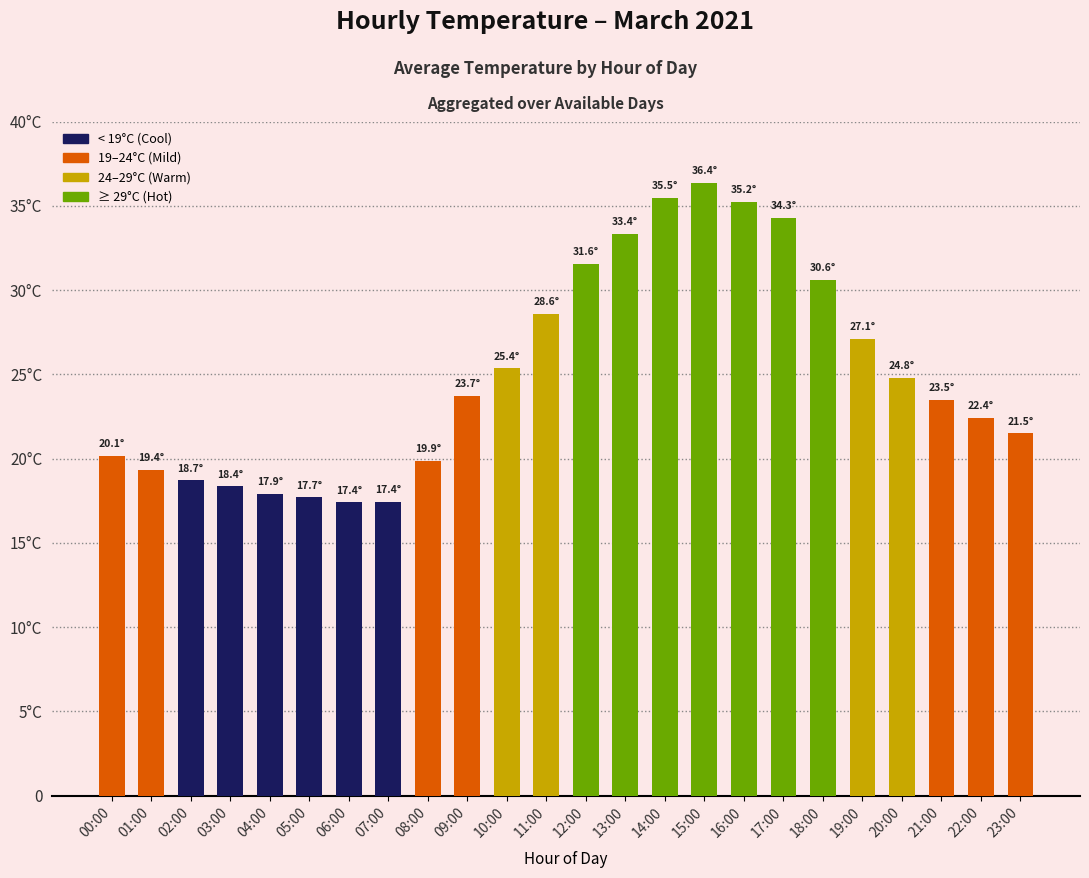

Does the chart contain any negative values?

No